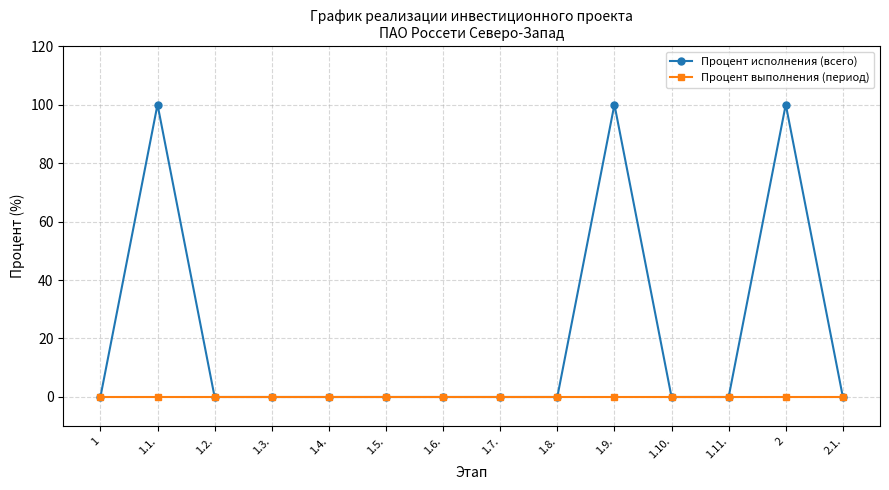

What position from the left is 1.6.?

7